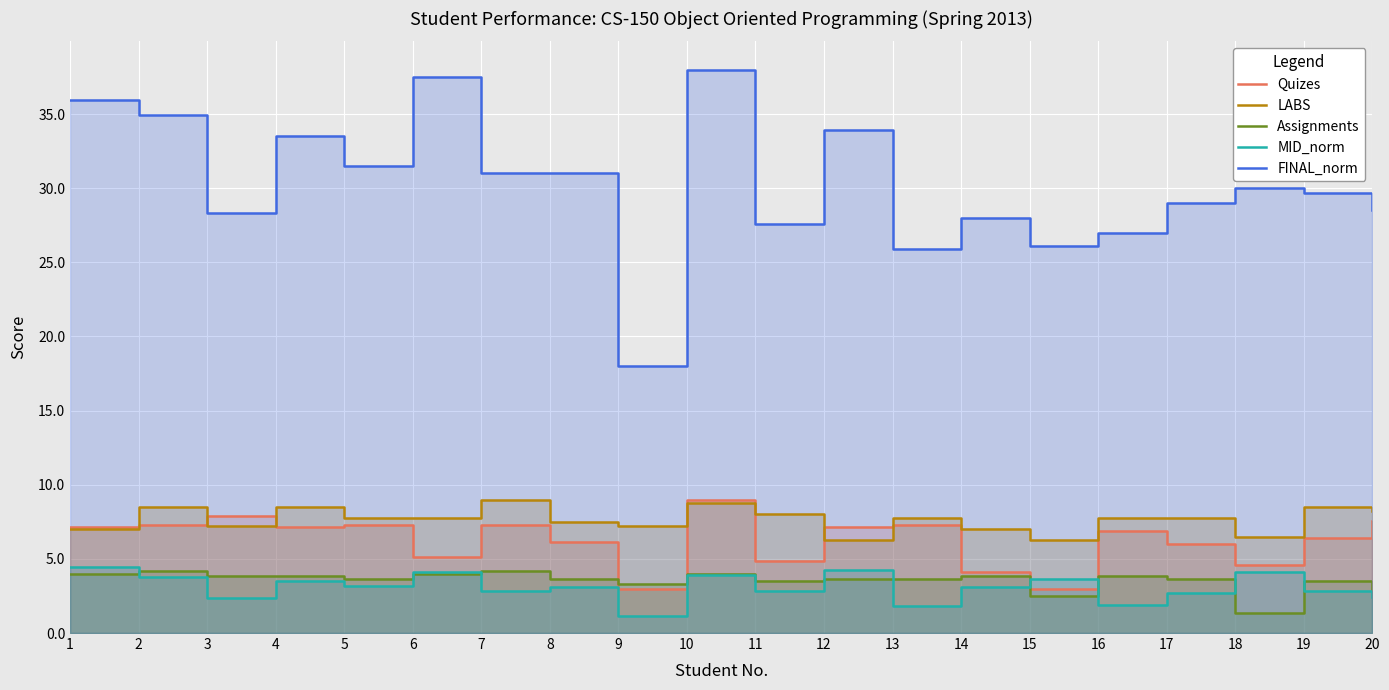

What value does the Assignments series have at 13?

3.7